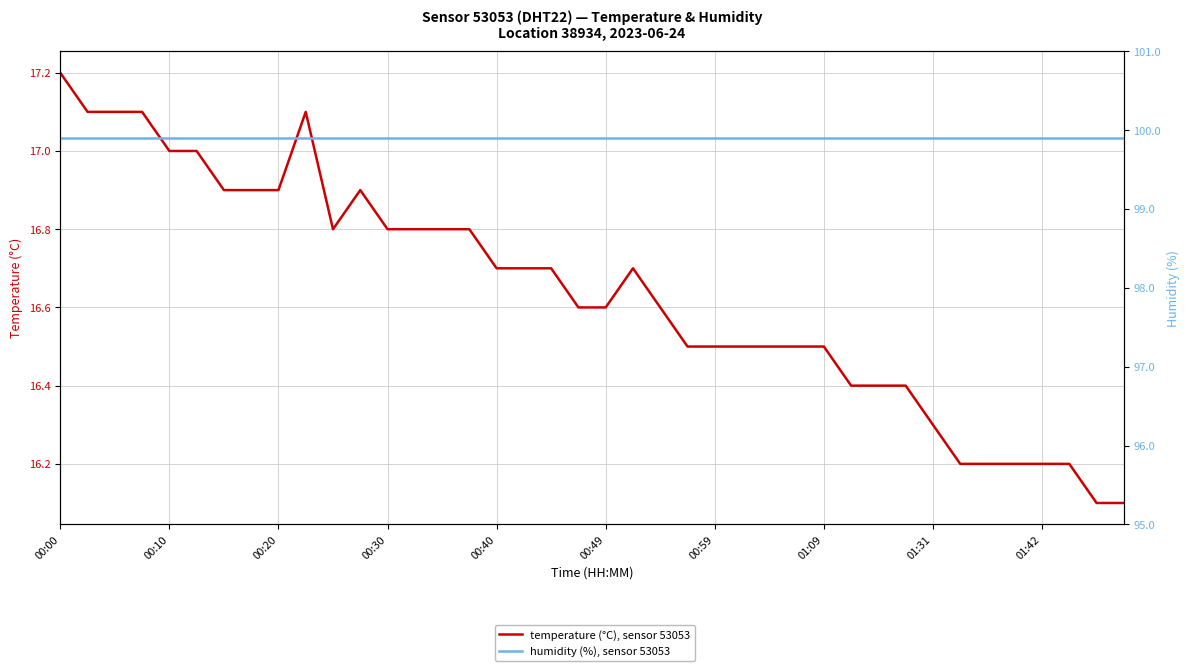

At how many categories does at least one series exceed 40?

40